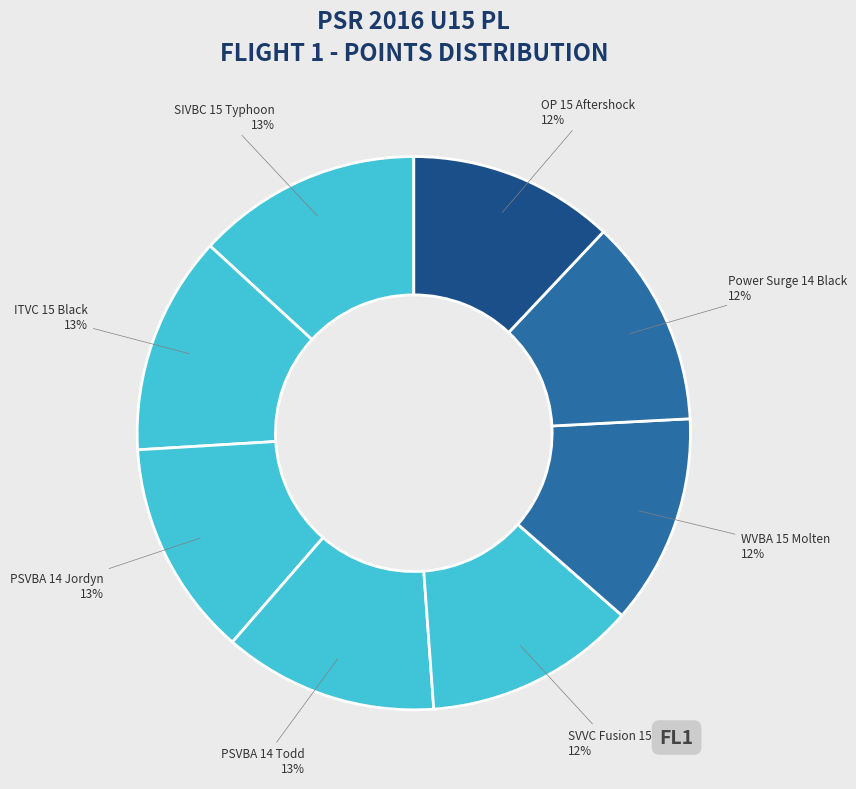

Count the number of slices in the pie.

8